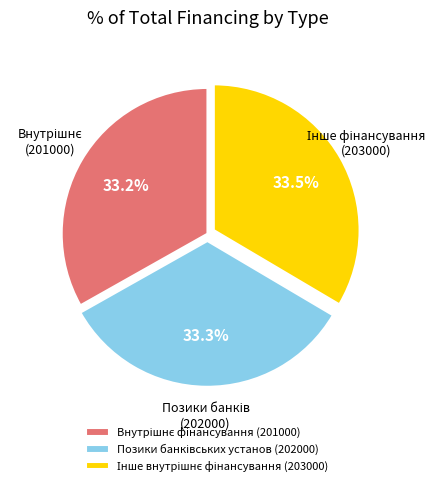

Is there a majority slice in this chart?

No